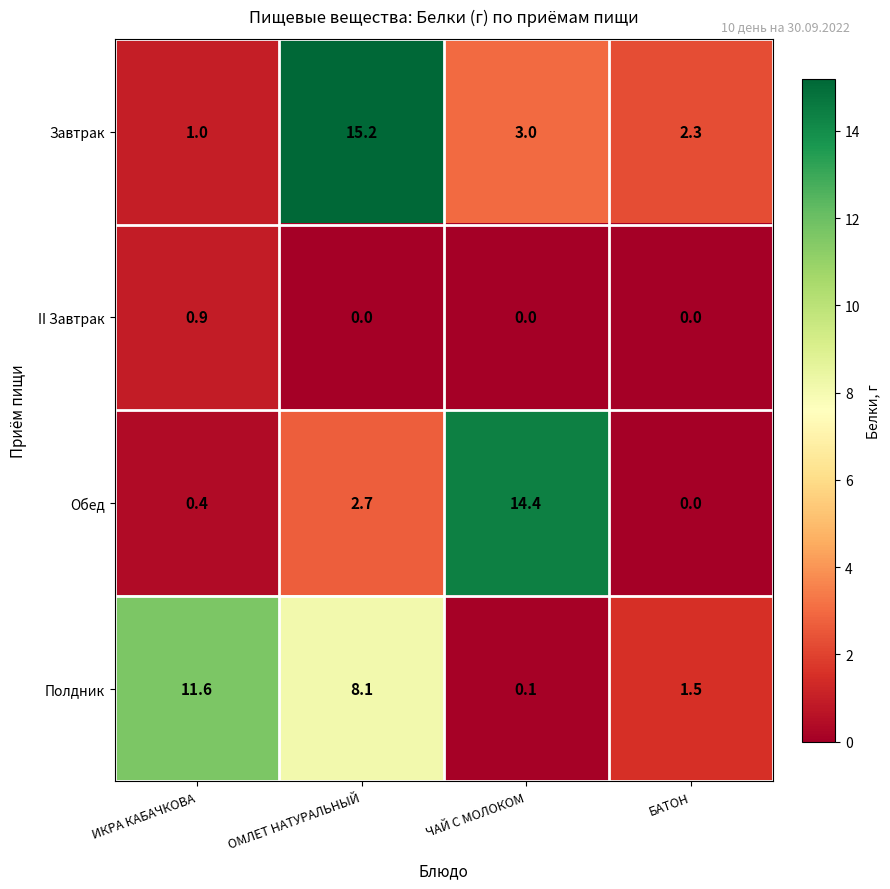

Which series has the widest spread of values?

Обед